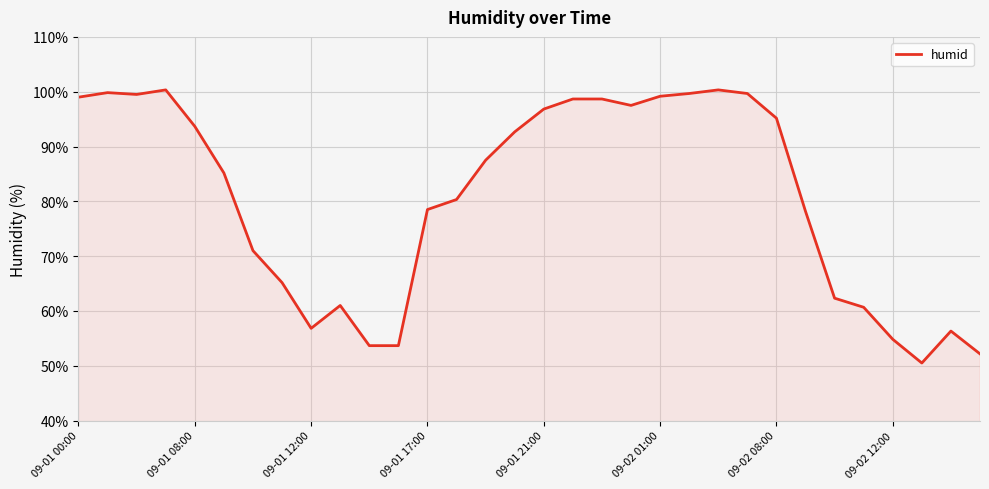

What is the minimum value shown in the chart?

50.5